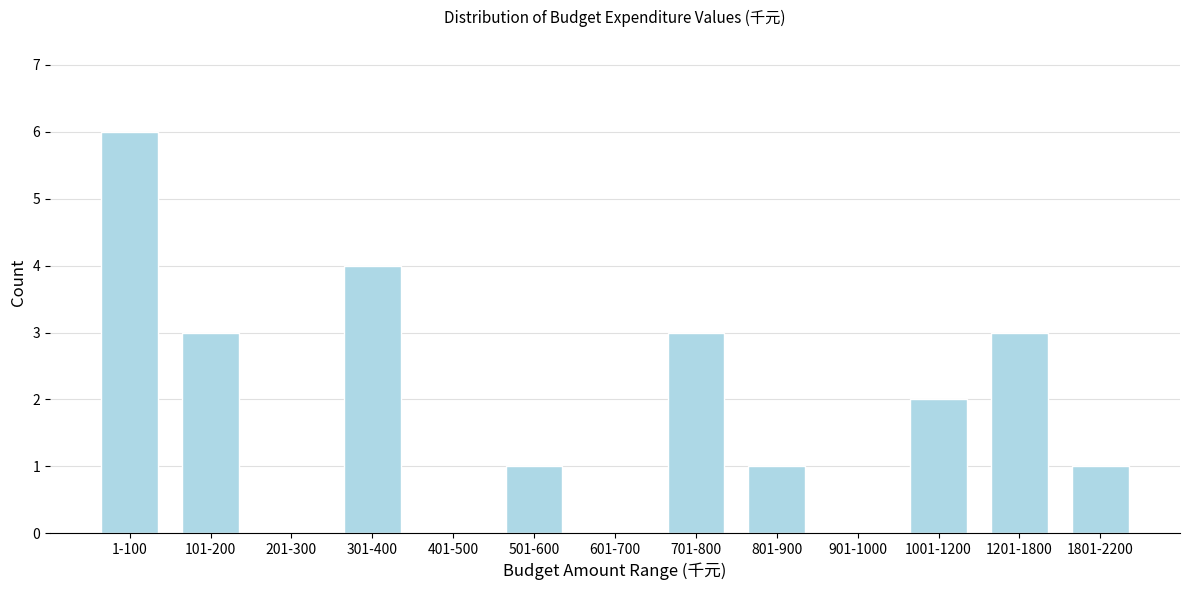

Reading right to left, extract all data points from this chart.

1801-2200=1	1201-1800=3	1001-1200=2	901-1000=0	801-900=1	701-800=3	601-700=0	501-600=1	401-500=0	301-400=4	201-300=0	101-200=3	1-100=6